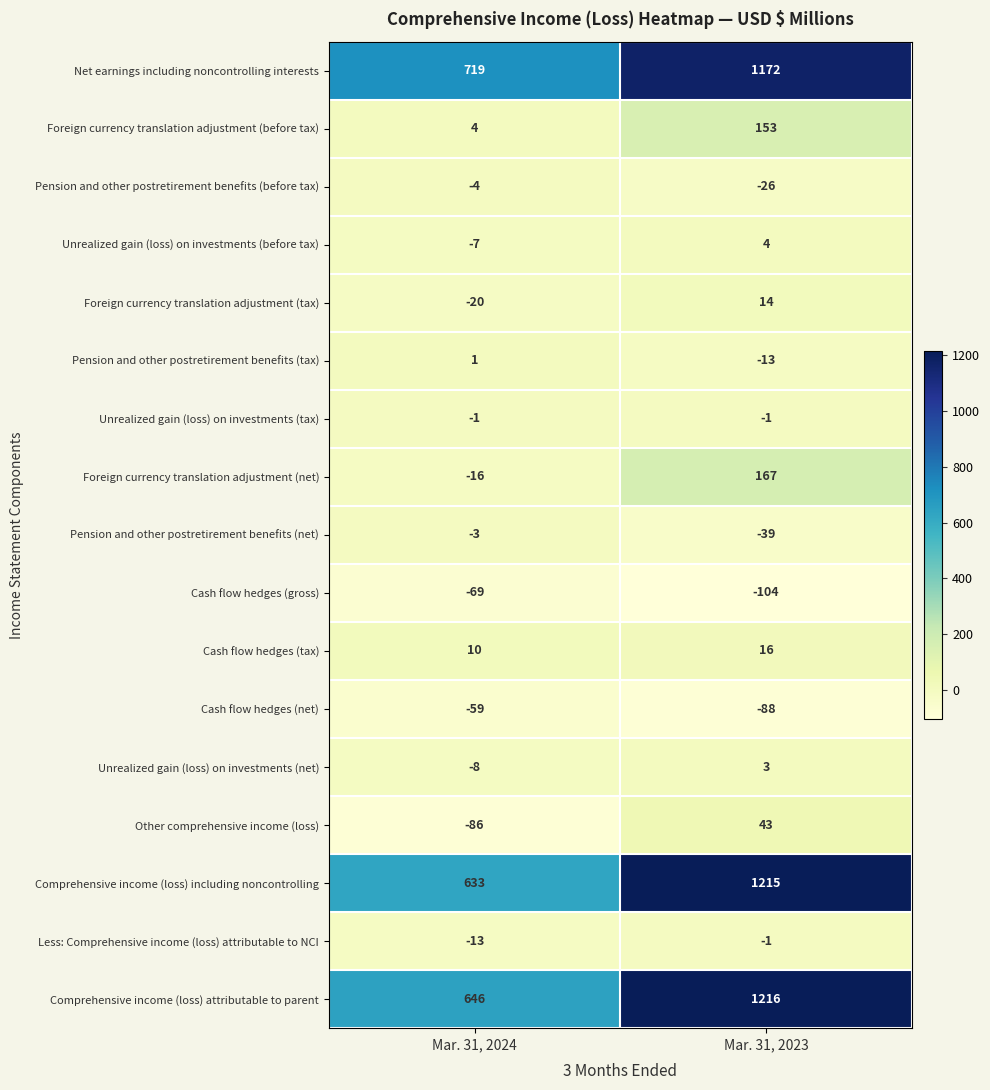

What is the spread (max minus min) of values at Mar. 31, 2023?

1320